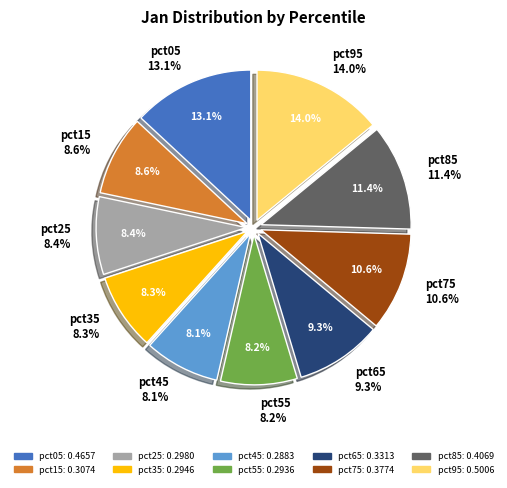

What is the total percentage of pct85 and pct95?

25.5%